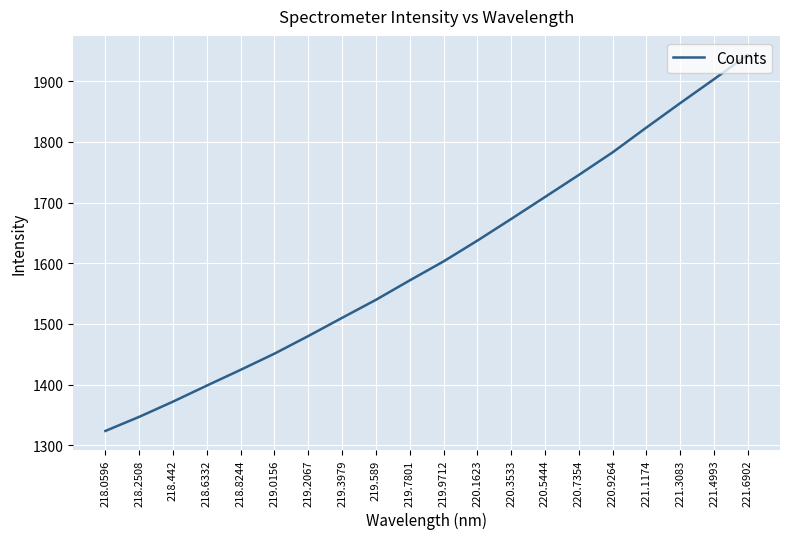

Rank the categories by value from lowest to highest.

218.0596, 218.2508, 218.442, 218.6332, 218.8244, 219.0156, 219.2067, 219.3979, 219.589, 219.7801, 219.9712, 220.1623, 220.3533, 220.5444, 220.7354, 220.9264, 221.1174, 221.3083, 221.4993, 221.6902